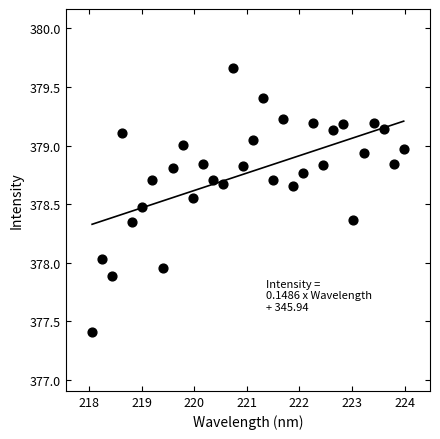

What is the range of X values (max minus min)?

5.9